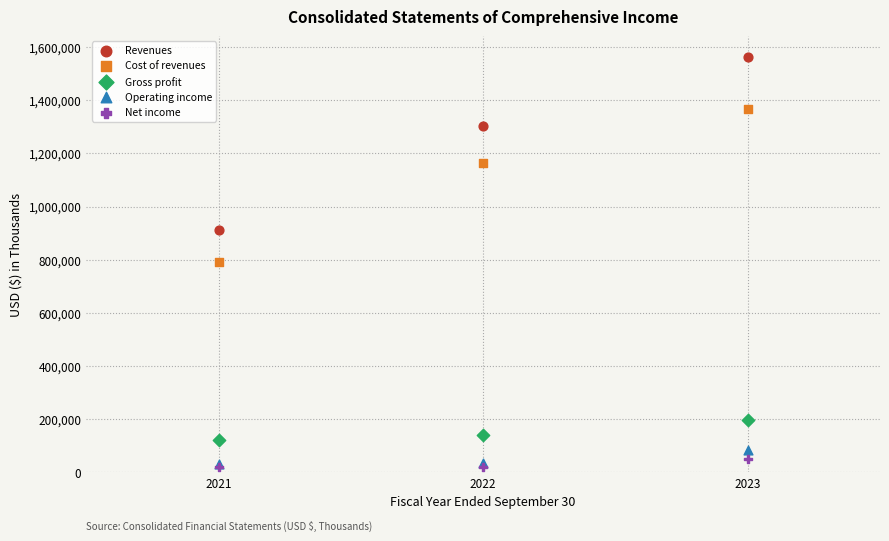

In the Gross profit series, what Y value is closest to 158160?

139302